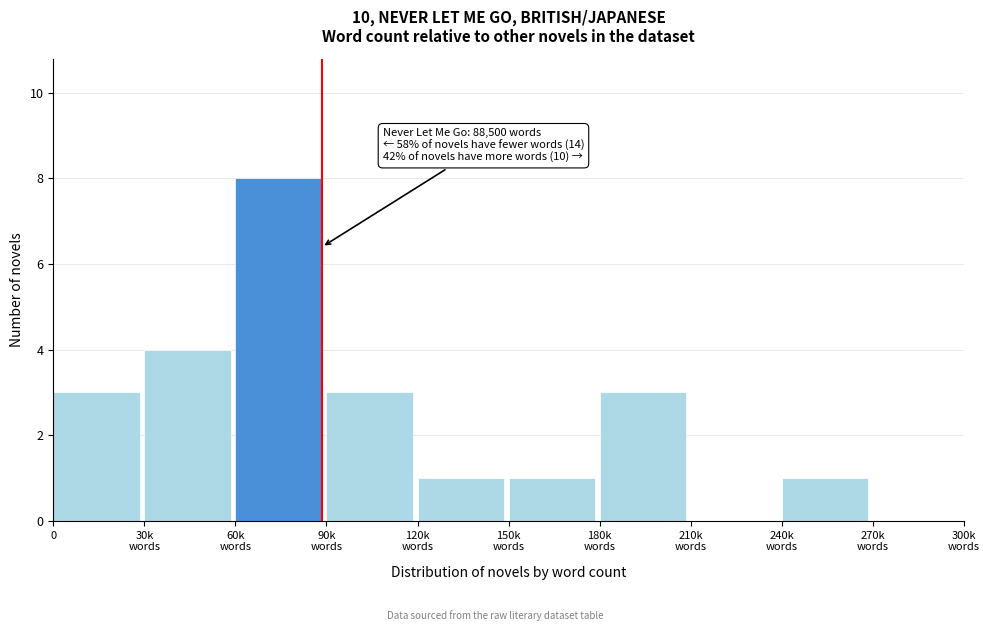

What is the sum of all values?

24